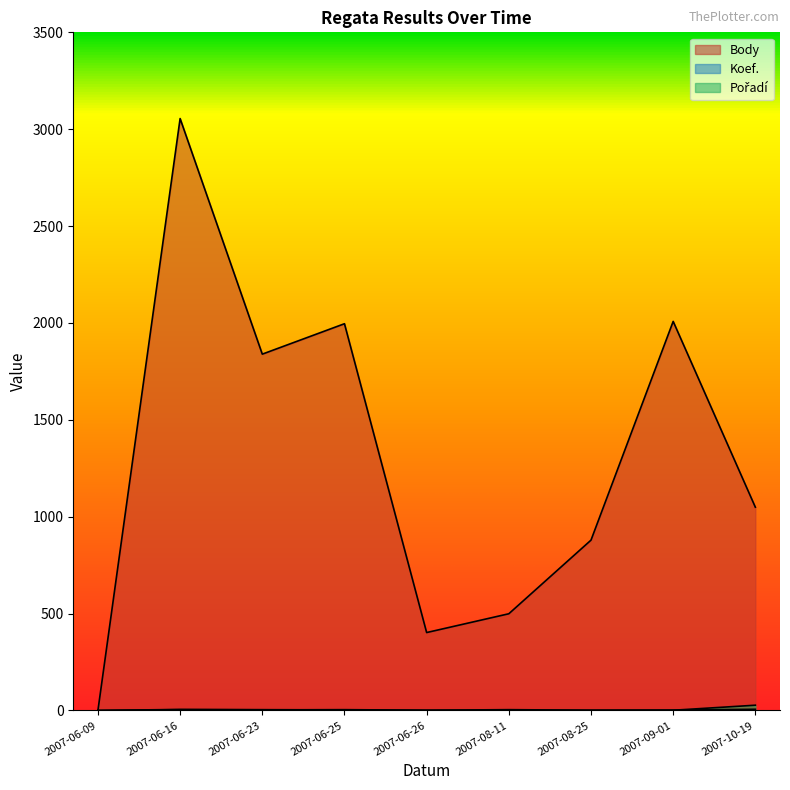

How many values in Pořadí are above zero?

8